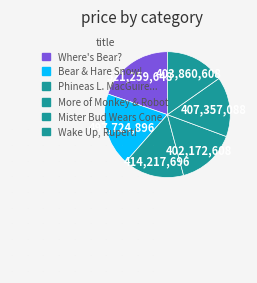

To the nearest percent, what is the average slice percentage?

17%